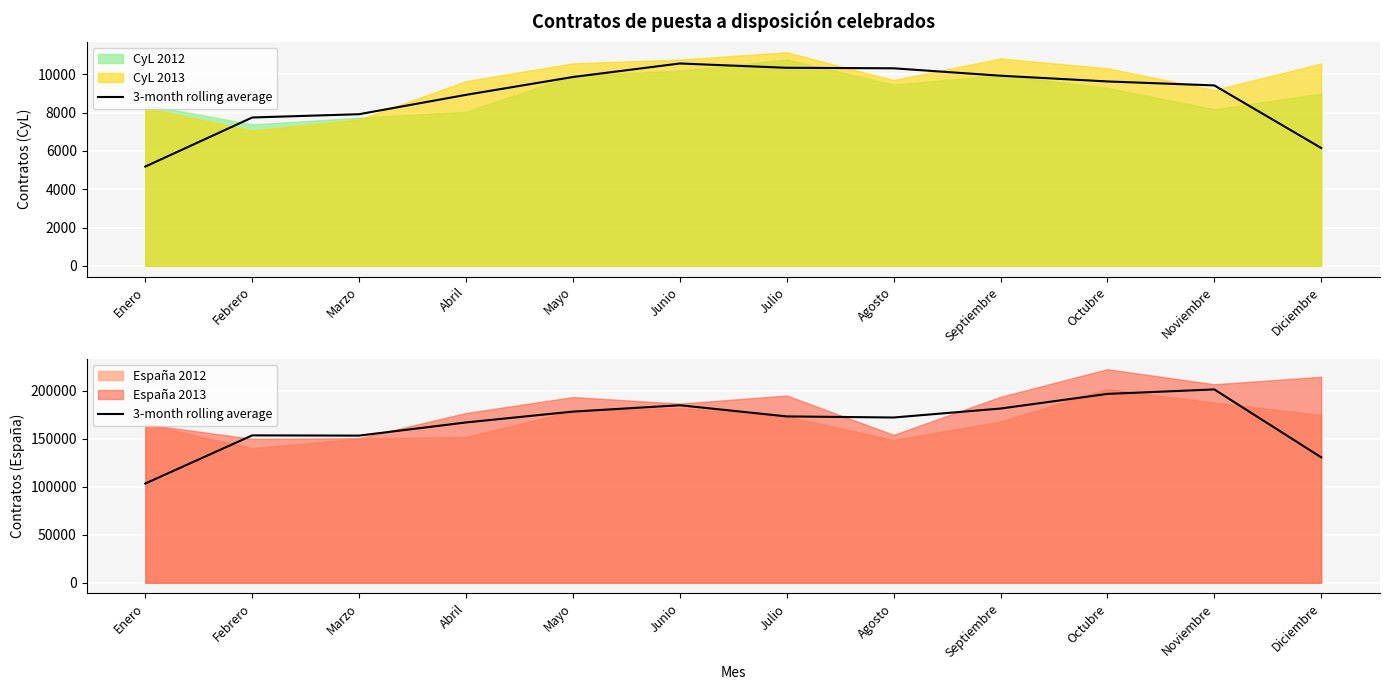

What is the sum of the values at Septiembre and Junio?

366440.2